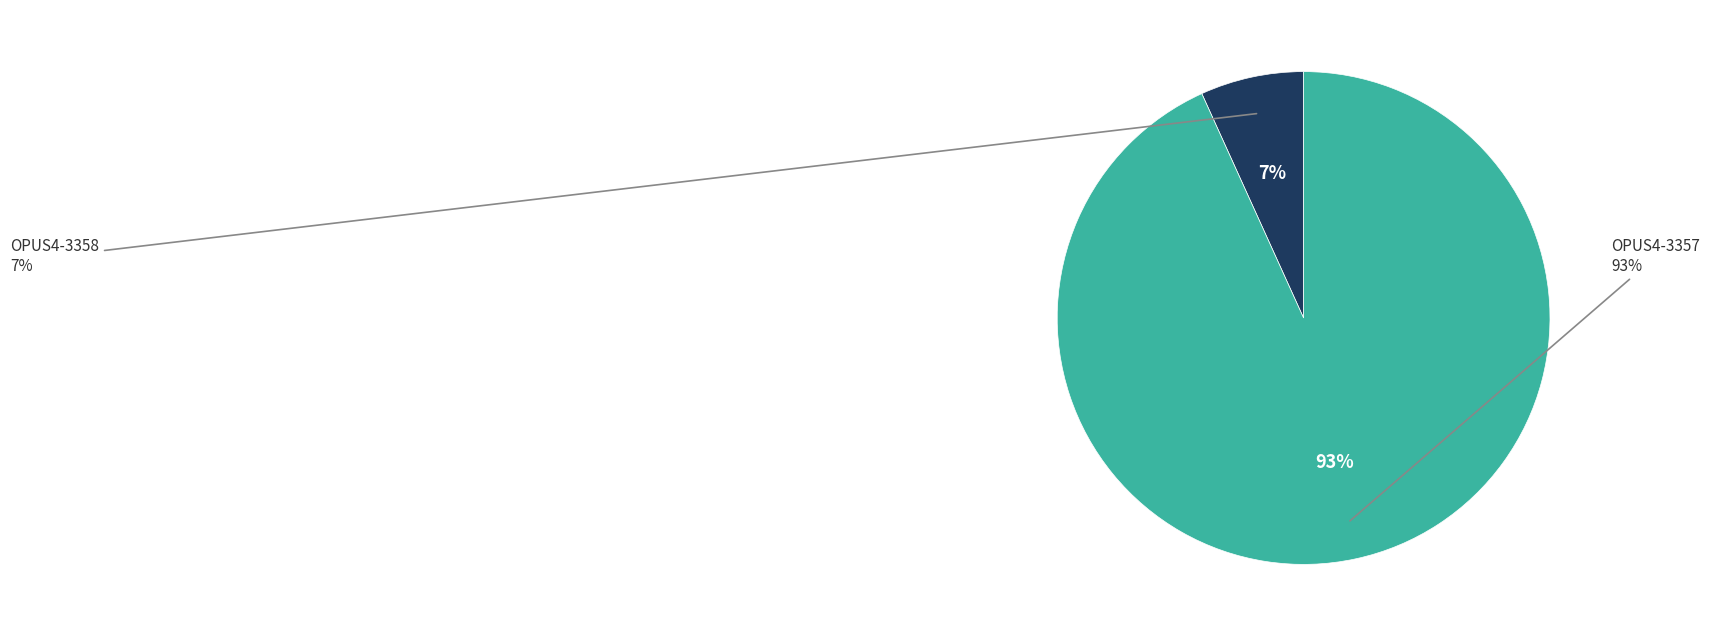

Which slice is the largest?

OPUS4-3357